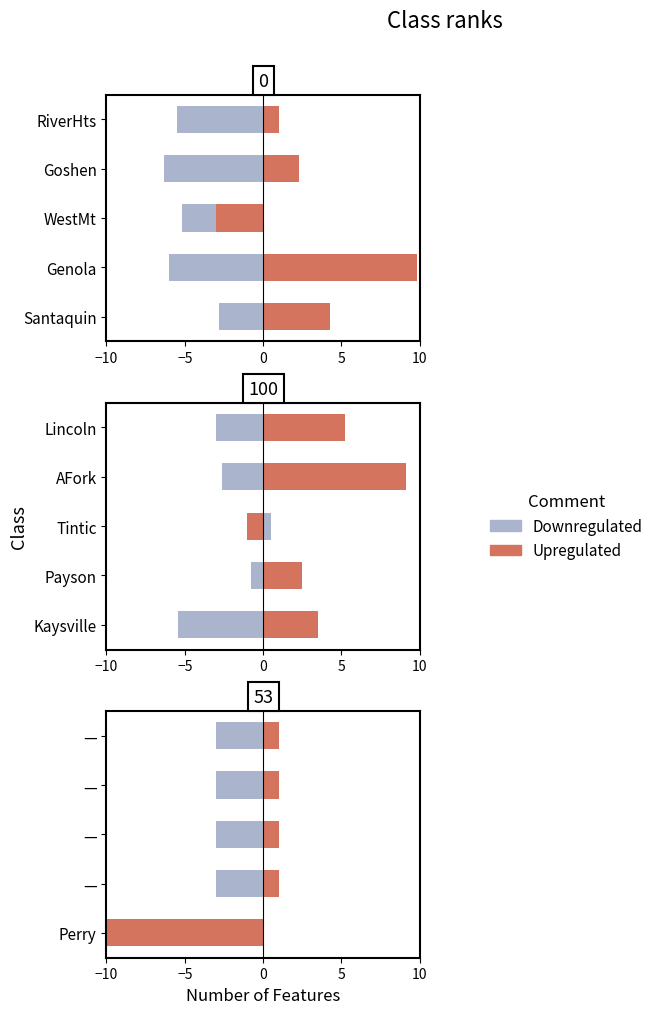

What is the value of the Downregulated bar at the 5th from the left?

-3.0